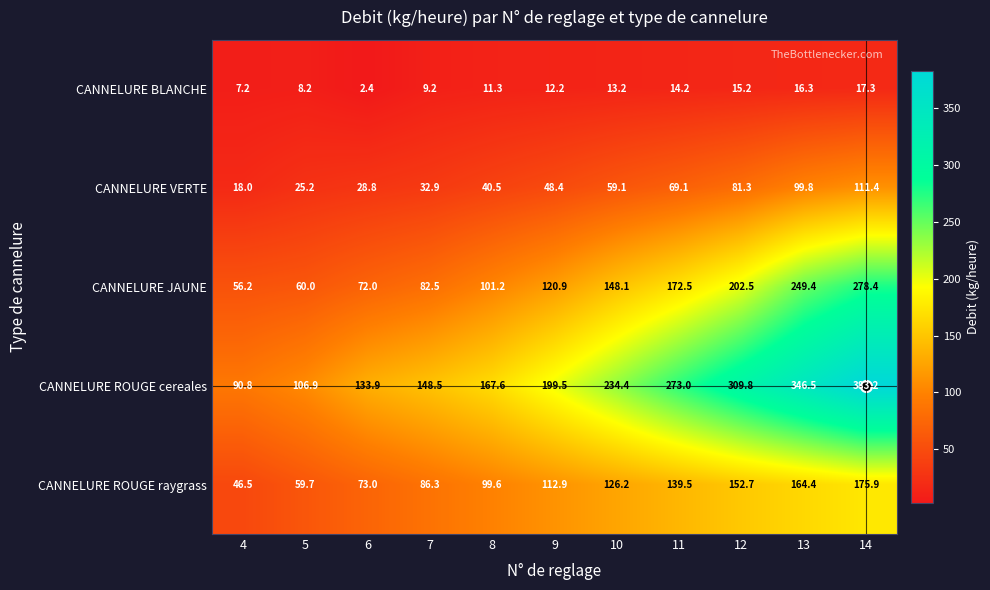

The CANNELURE ROUGE raygrass series shows 195.7 at 9. True or false?

False